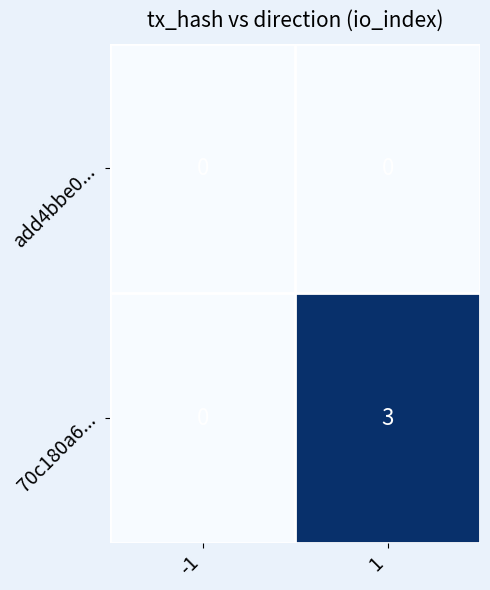

What is the total value across all series at 1?

3